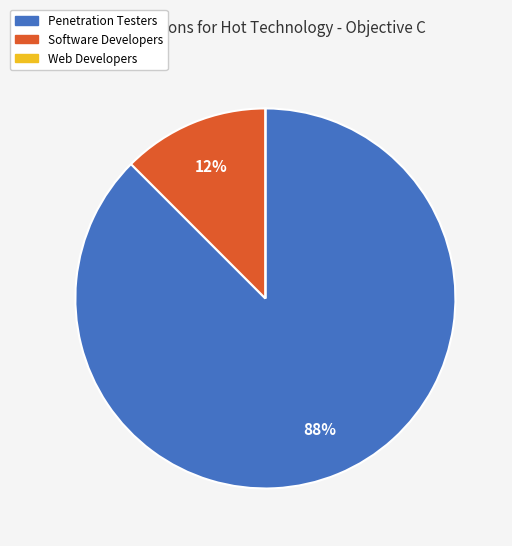

What is the largest slice in the pie chart?

Penetration Testers